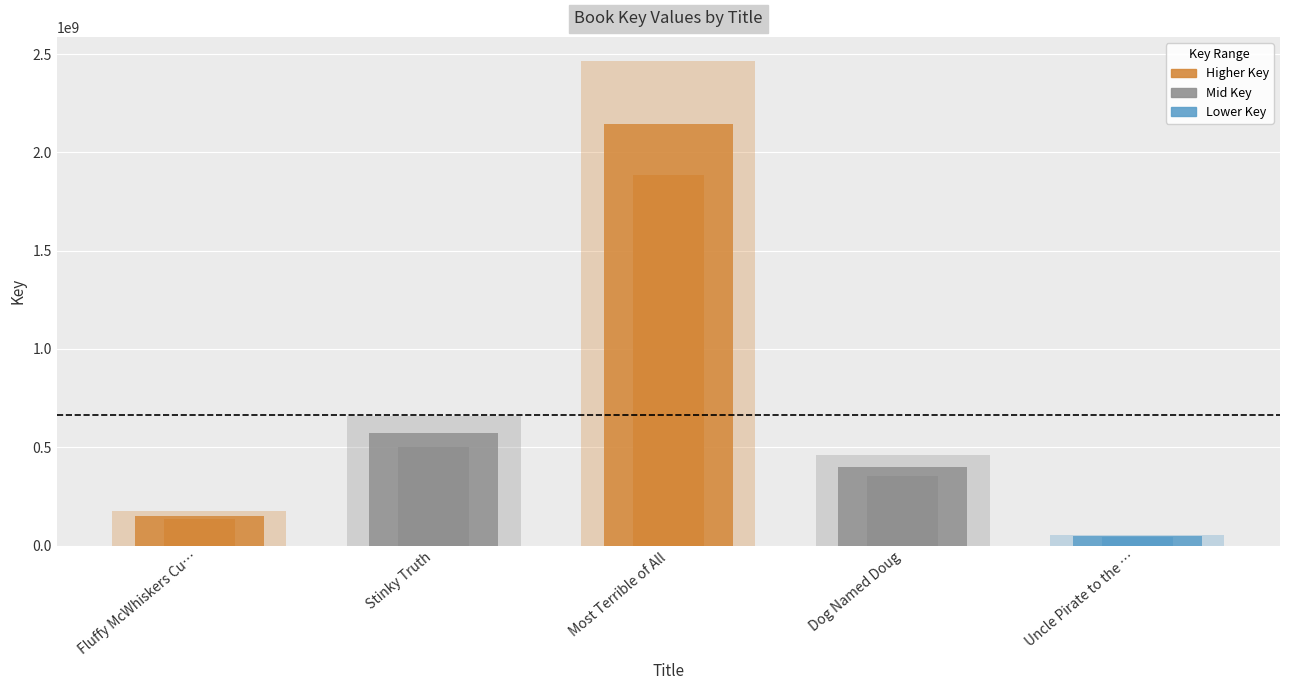

What is the difference between the values at Uncle Pirate to the Rescue and Most Terrible of All?

2094322740